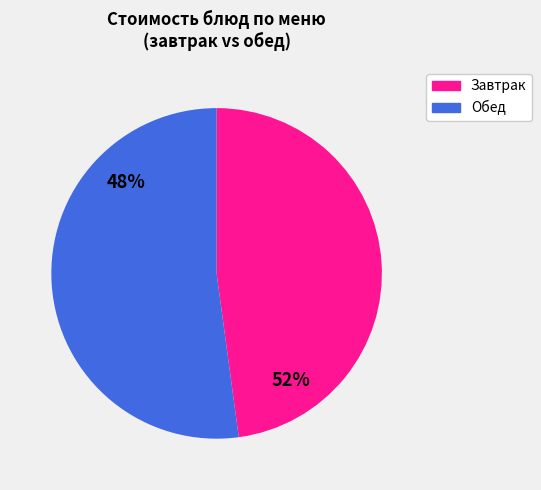

Is it true that Салат из свежих помидоров с луком is 16% of the pie?

False